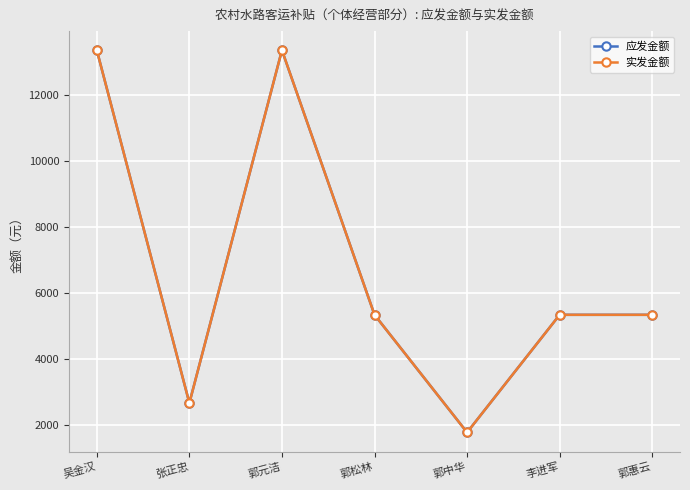

Is it true that 应发金额 equals 8449.0 at 郭松林?

False